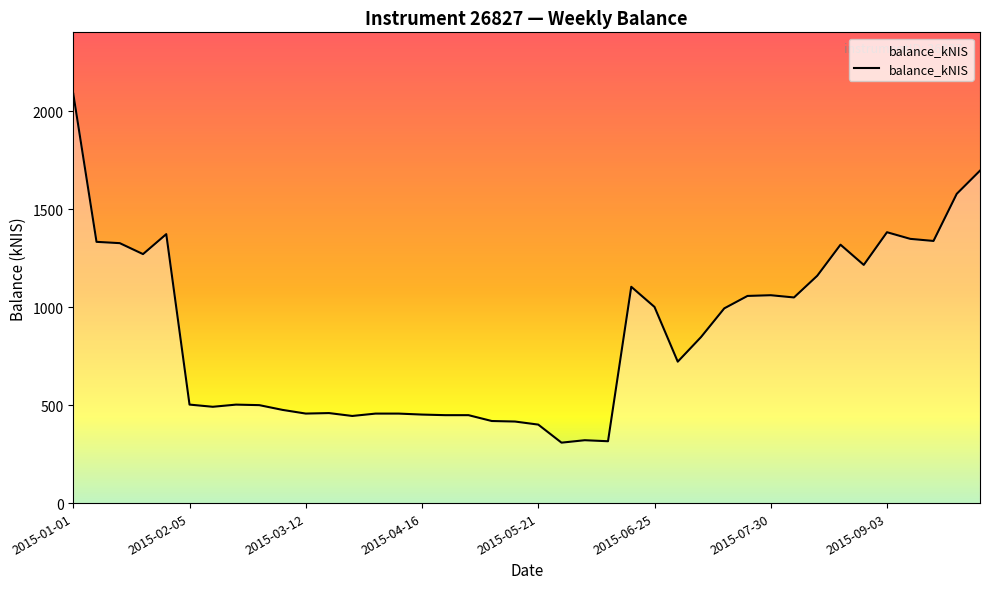

What is the minimum value shown in the chart?

308.5